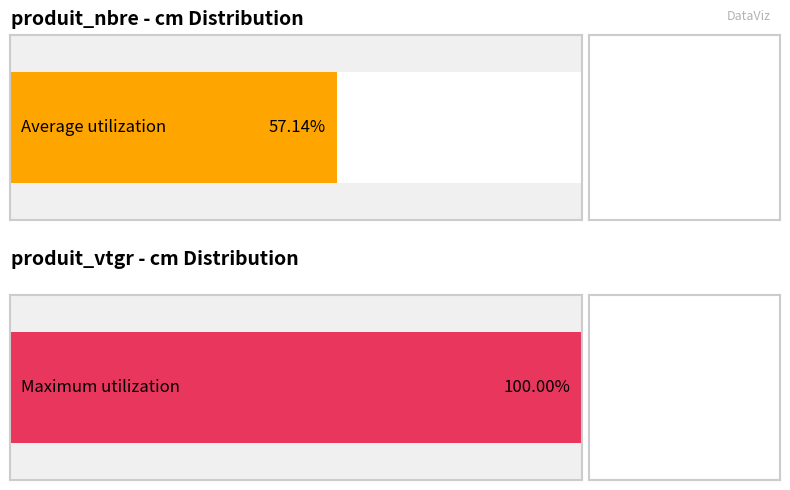

True or false: produit_vtgr has a value of 1.2 at 3.

False